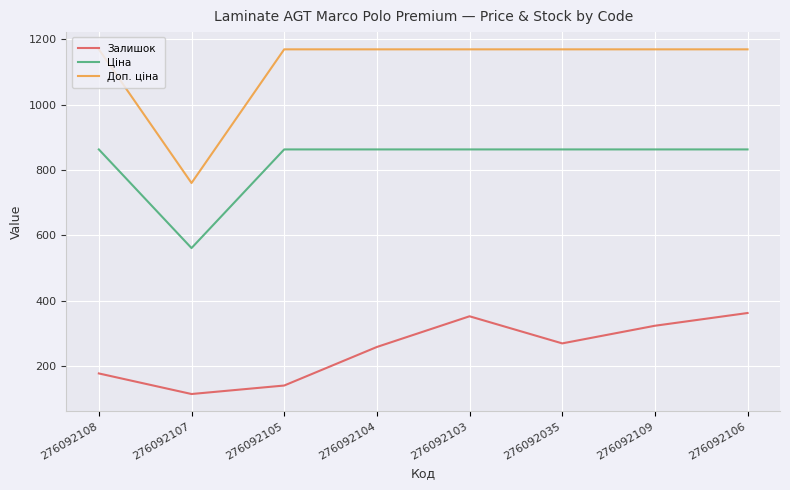

What is the difference between the Залишок values at 276092105 and 276092106?

222.0